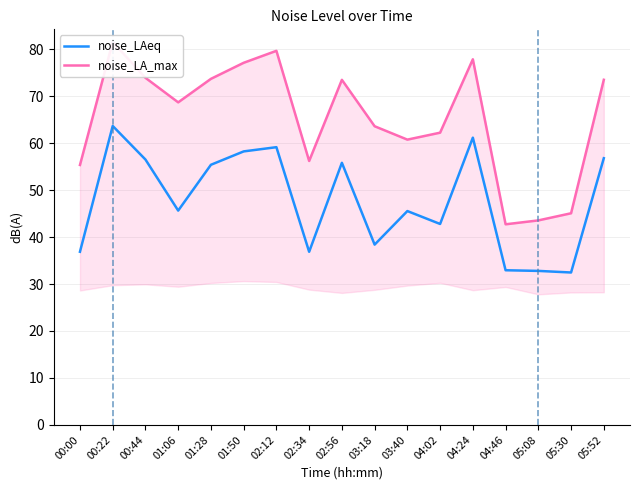

What is the difference between the highest and lowest values at 02:12?

20.5